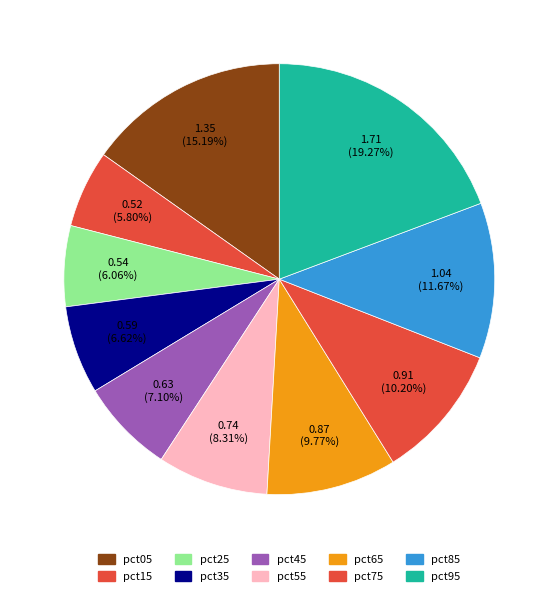

What is the smallest slice in the pie chart?

pct15